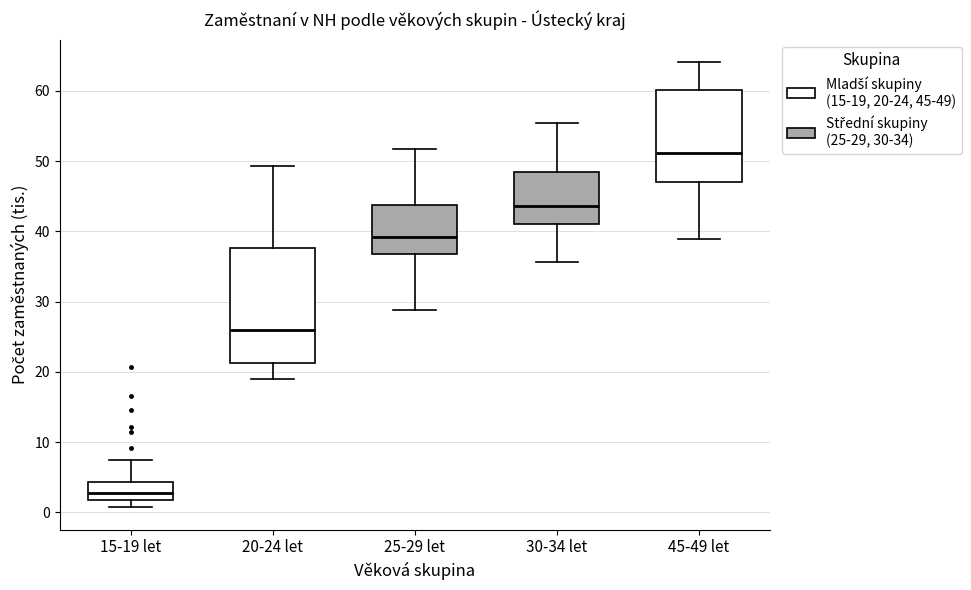

Reading left to right, read every box against the y-axis: the position of its median line, the range the box covers, and the ends of its whiskers. The values are not printed on the chart, so give them approximately, as read against the axis.

15-19 let: median 3, box 2 to 4, whiskers 1 to 7
20-24 let: median 26, box 21 to 38, whiskers 19 to 49
25-29 let: median 39, box 37 to 44, whiskers 29 to 52
30-34 let: median 44, box 41 to 48, whiskers 36 to 56
45-49 let: median 51, box 47 to 60, whiskers 39 to 64